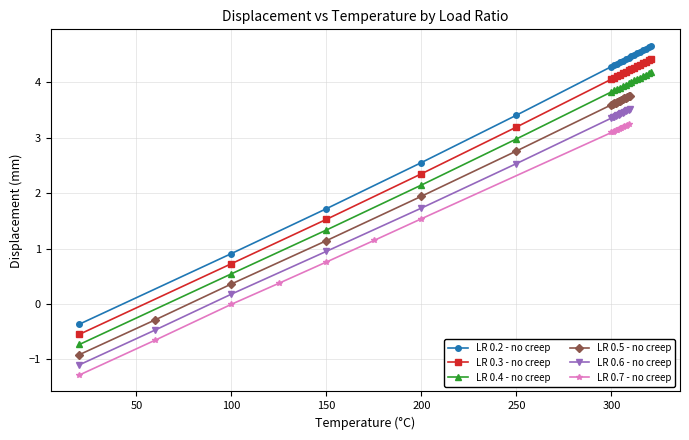

True or false: LR 0.2 - no creep and LR 0.3 - no creep cross at least once.

False